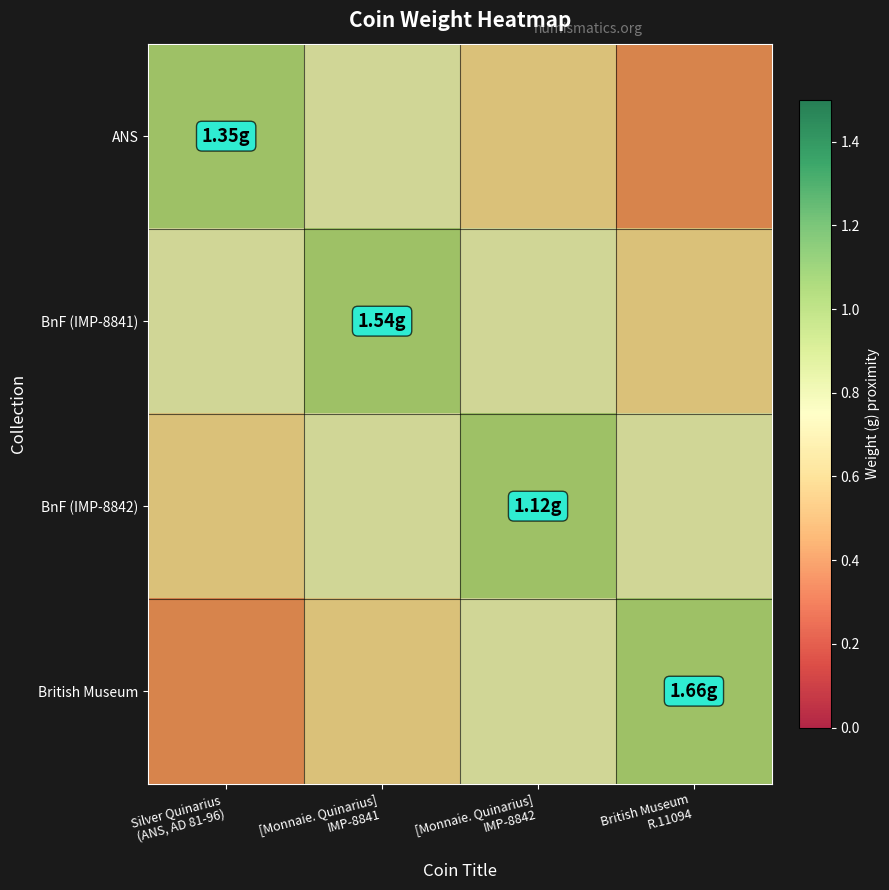

At which category is the sum across all series the highest?

[Monnaie. Quinarius]
IMP-8841